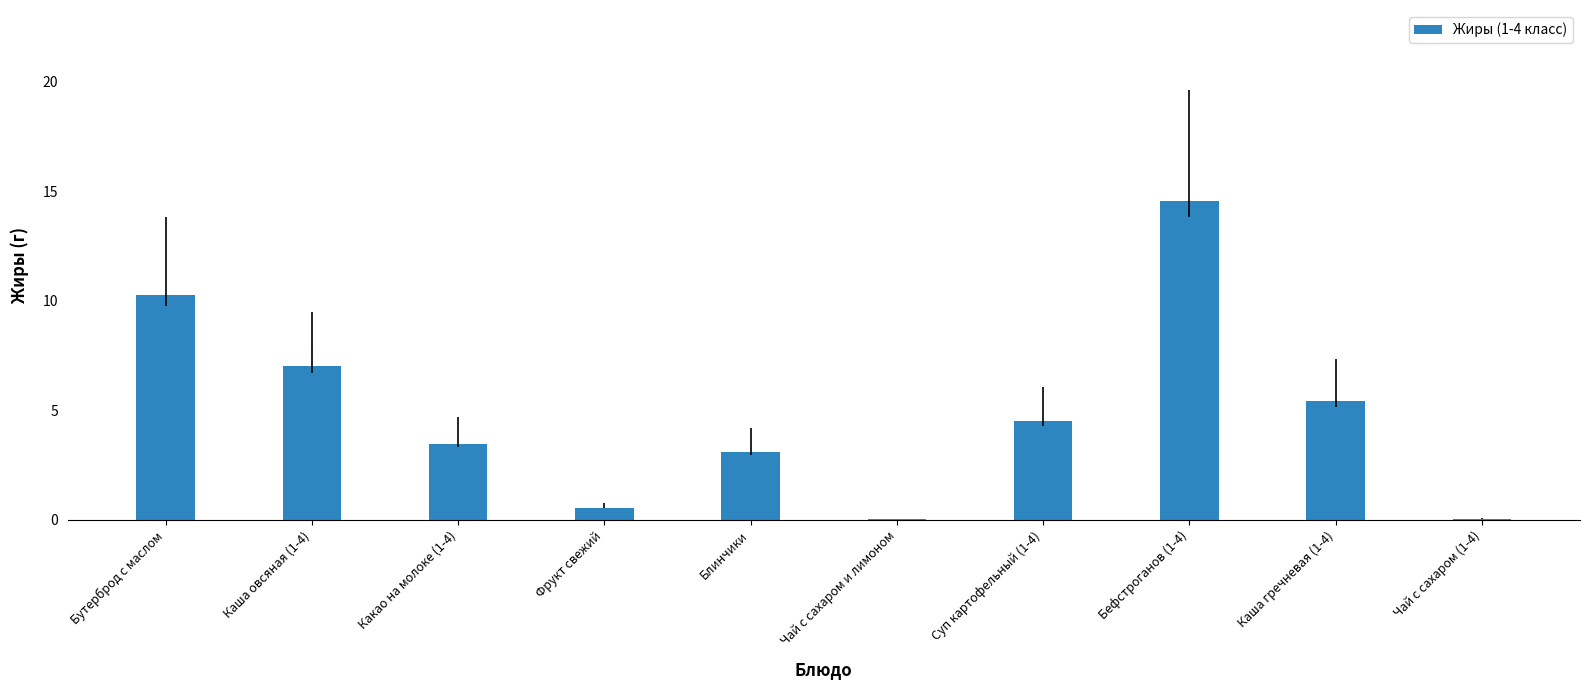

What is the change in value from Блинчики to Каша гречневая (1-4)?

+2.3